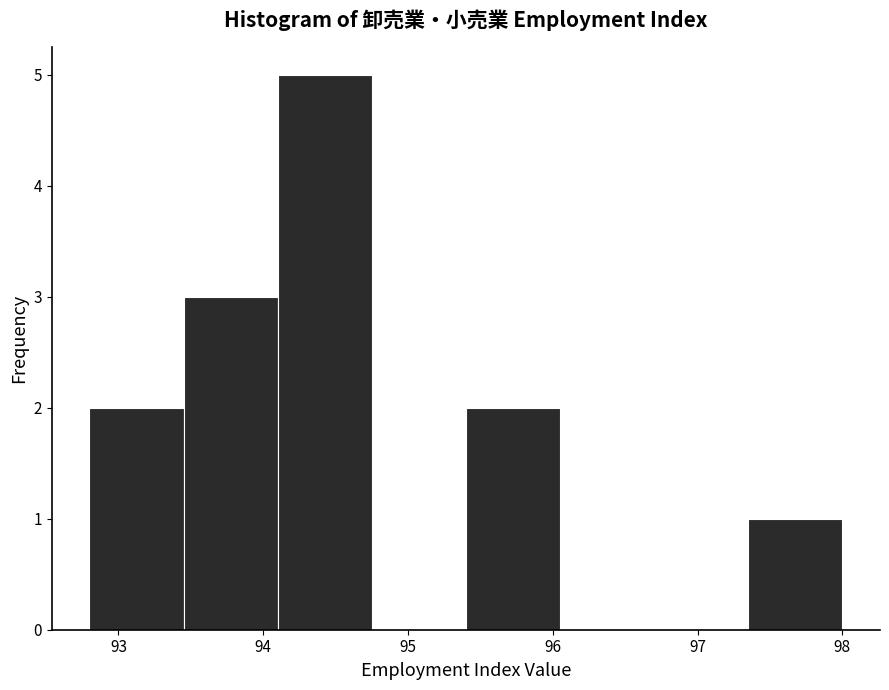

Over which range of the x-axis is the bar tallest?

94.10 to 94.75